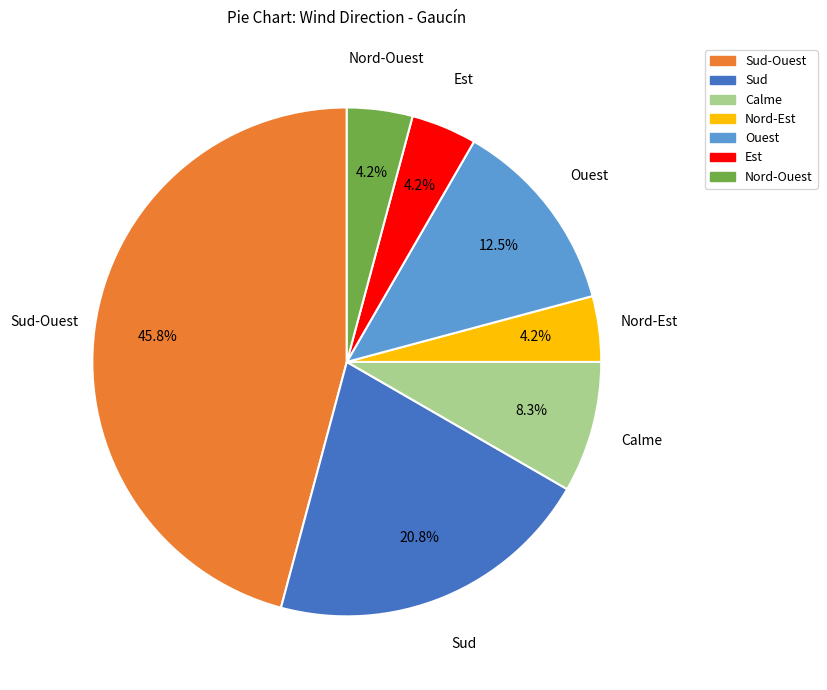

What percentage is NOT represented by Sud-Ouest?

54.2%